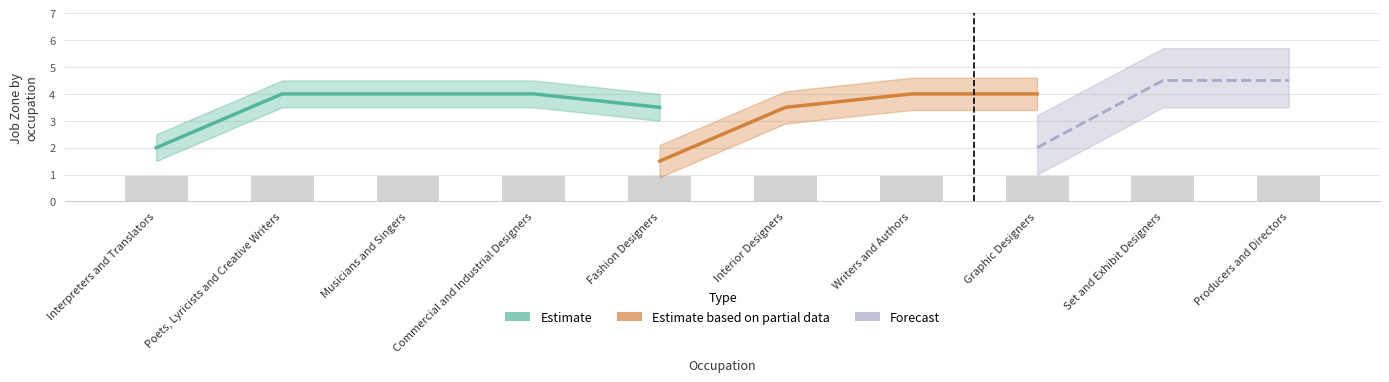

What position from the left is Interior Designers?

6